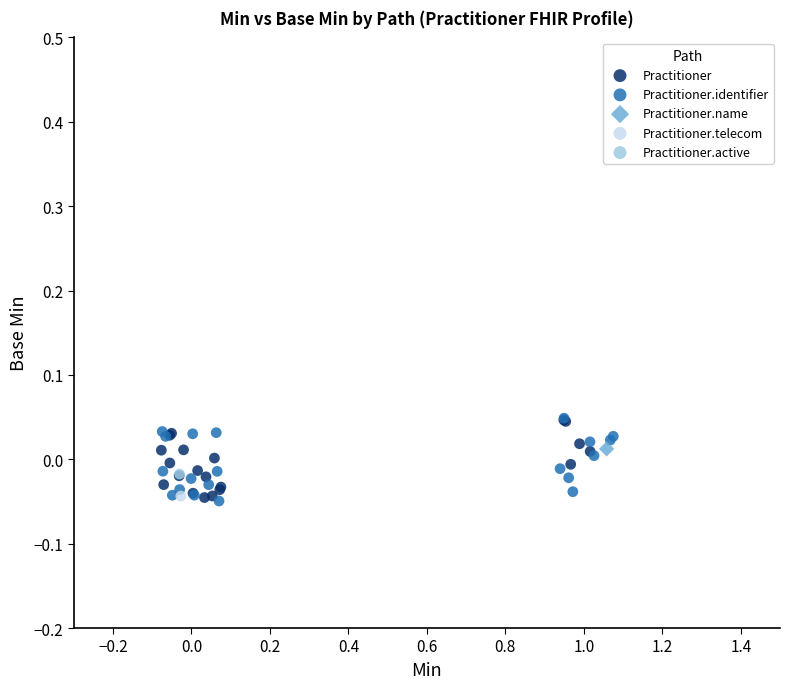

What are all the series names shown in the legend?

Practitioner, Practitioner.identifier, Practitioner.name, Practitioner.telecom, Practitioner.active